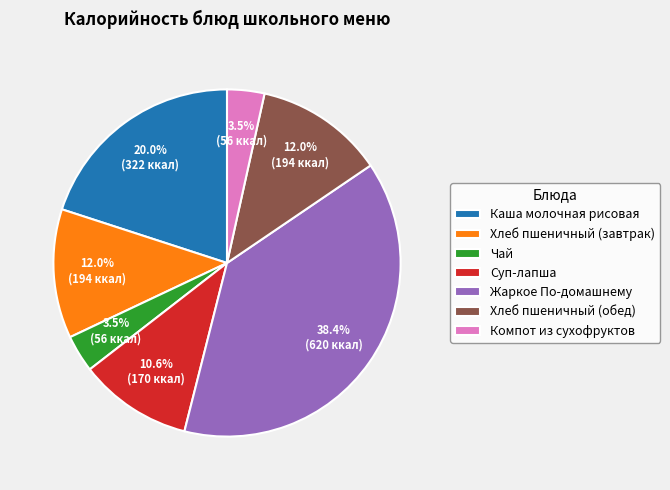

Is there a majority slice in this chart?

No